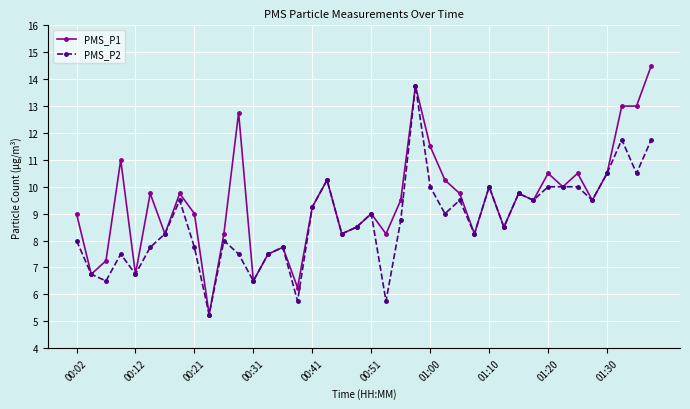

What is the value of the PMS_P2 point at the 4th from the left?

7.5